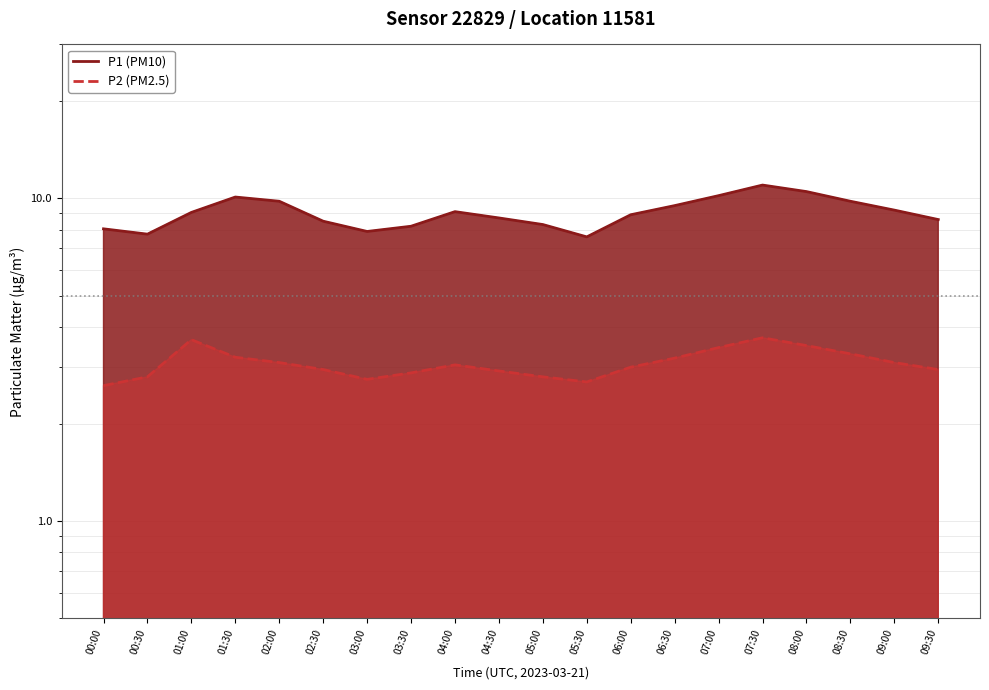

What is the difference between the P1 values at 02:00 and 07:00?

0.4